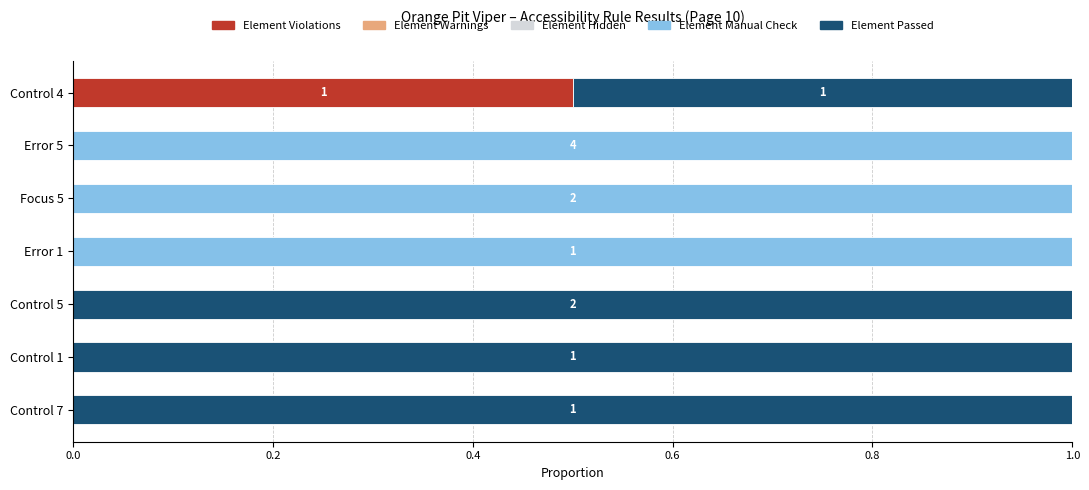

Which category has the highest value in the Element Violations series?

Control 4